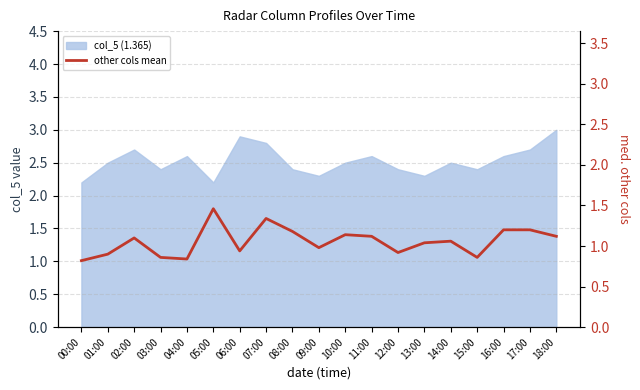

What is the difference between the maximum and second lowest values?

0.6